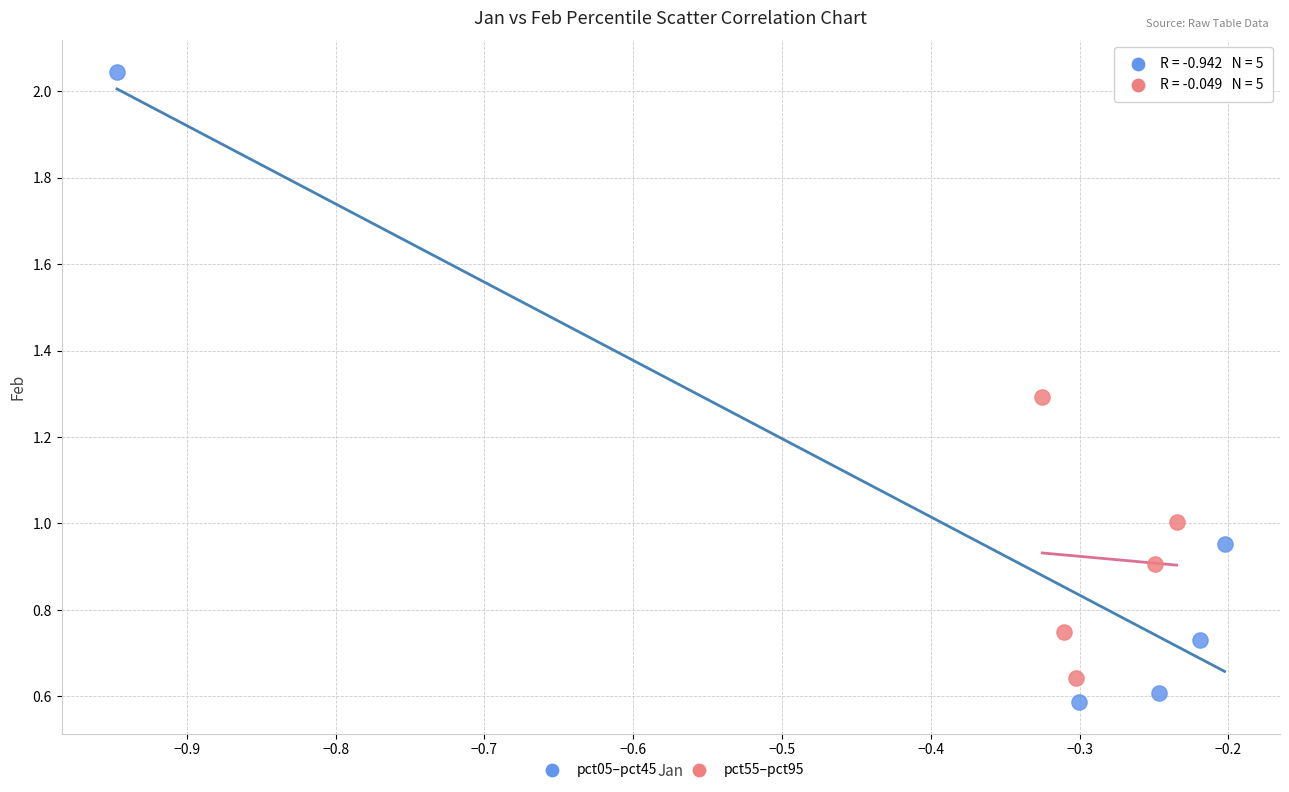

Which series has the largest Y range (max minus min)?

pct05–pct45